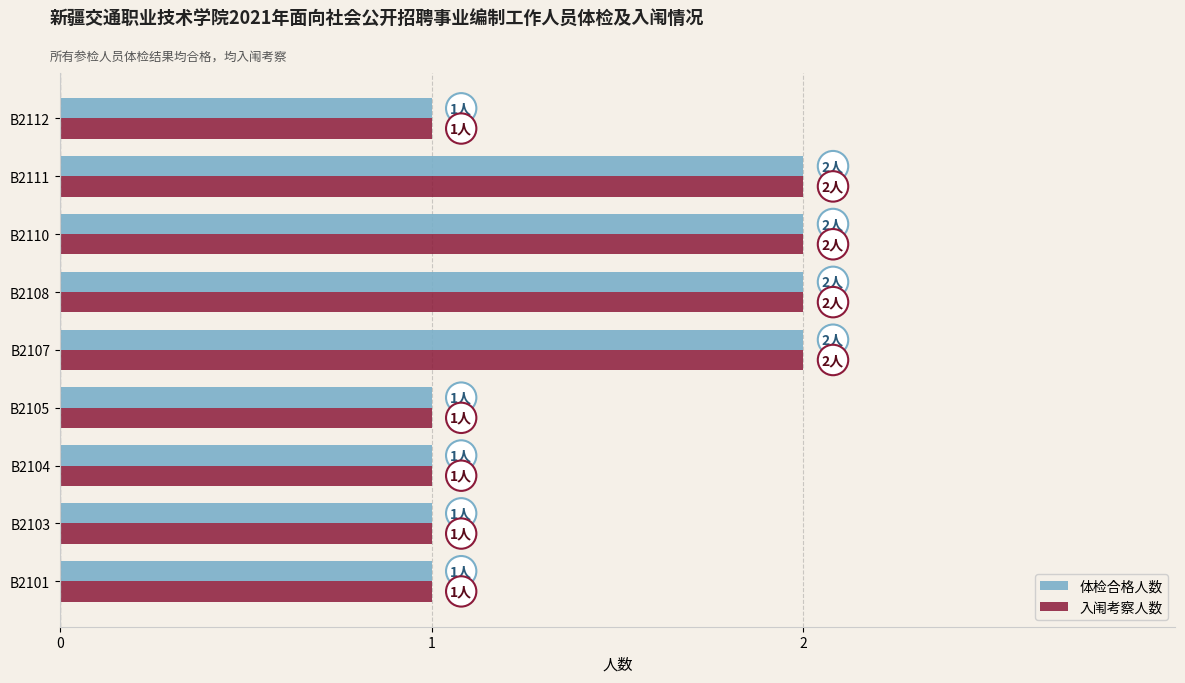

How many data points does each series have?

9